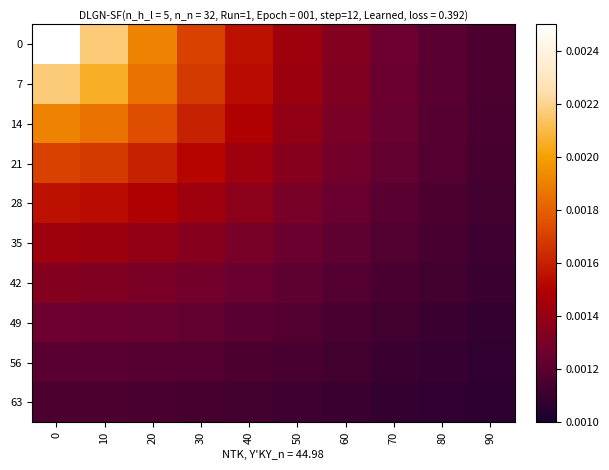

Reading left to right, extract all data points from this chart.

0: 0=0.0	10=0.0	20=0.0	30=0.0	40=0.0	50=0.0	60=0.0	70=0.0	80=0.0	90=0.0
7: 0=0.0	10=0.0	20=0.0	30=0.0	40=0.0	50=0.0	60=0.0	70=0.0	80=0.0	90=0.0
14: 0=0.0	10=0.0	20=0.0	30=0.0	40=0.0	50=0.0	60=0.0	70=0.0	80=0.0	90=0.0
21: 0=0.0	10=0.0	20=0.0	30=0.0	40=0.0	50=0.0	60=0.0	70=0.0	80=0.0	90=0.0
28: 0=0.0	10=0.0	20=0.0	30=0.0	40=0.0	50=0.0	60=0.0	70=0.0	80=0.0	90=0.0
35: 0=0.0	10=0.0	20=0.0	30=0.0	40=0.0	50=0.0	60=0.0	70=0.0	80=0.0	90=0.0
42: 0=0.0	10=0.0	20=0.0	30=0.0	40=0.0	50=0.0	60=0.0	70=0.0	80=0.0	90=0.0
49: 0=0.0	10=0.0	20=0.0	30=0.0	40=0.0	50=0.0	60=0.0	70=0.0	80=0.0	90=0.0
56: 0=0.0	10=0.0	20=0.0	30=0.0	40=0.0	50=0.0	60=0.0	70=0.0	80=0.0	90=0.0
63: 0=0.0	10=0.0	20=0.0	30=0.0	40=0.0	50=0.0	60=0.0	70=0.0	80=0.0	90=0.0